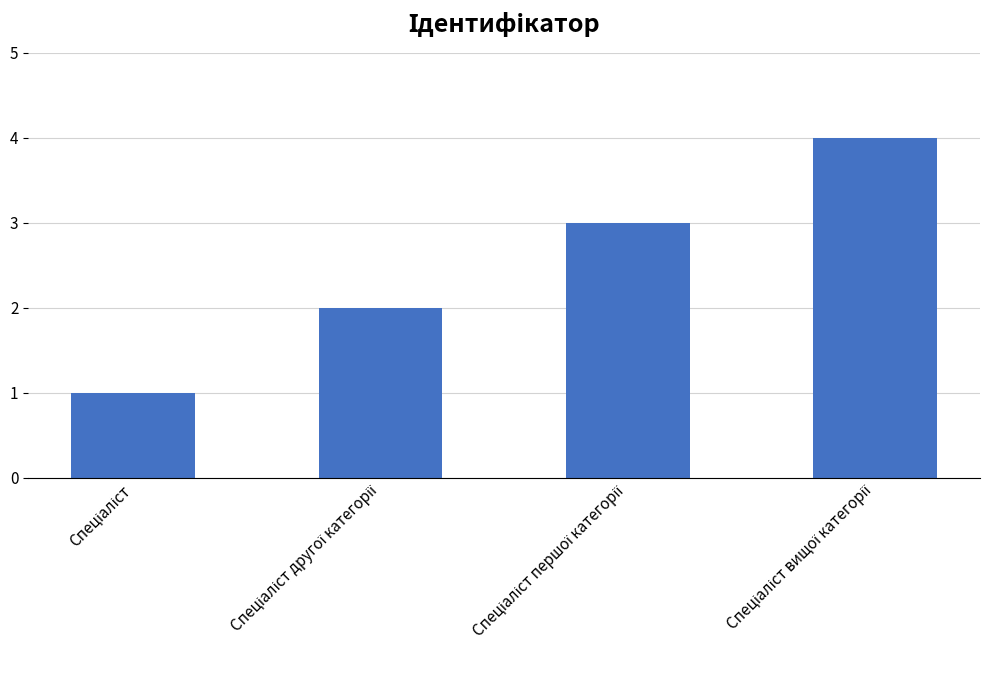

What is the maximum value shown in the chart?

4